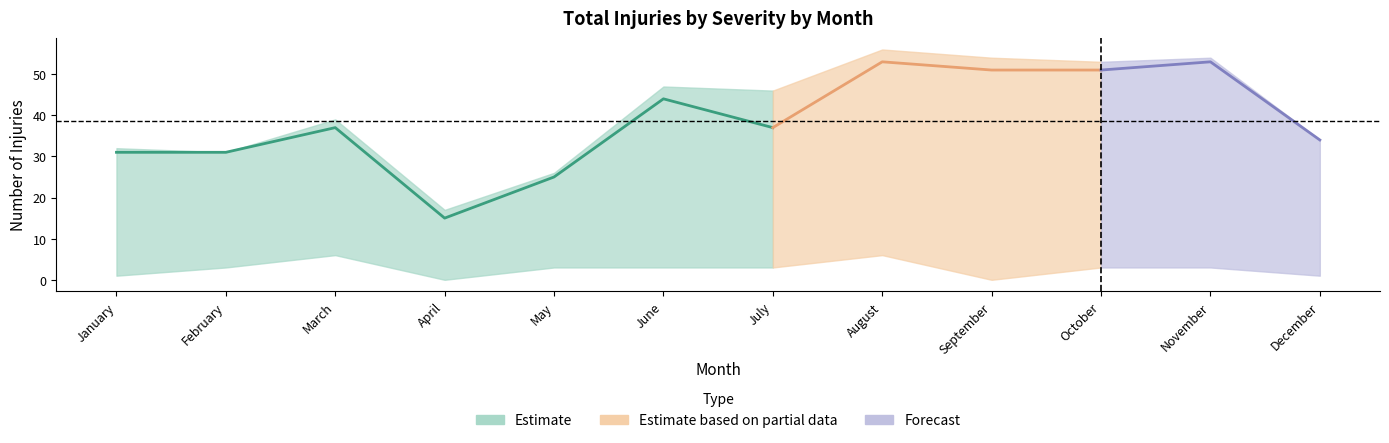

What is the value of the Total Motorist Injuries point at the 2nd from the left?

31